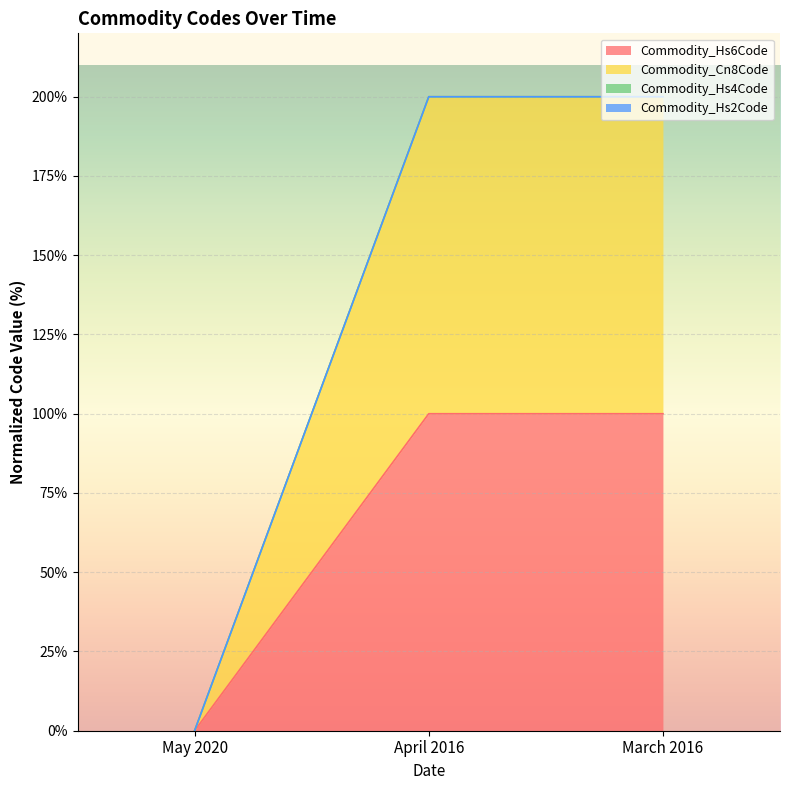

Reading left to right, transcribe all the data shown in this chart.

Commodity_Hs6Code: May 2020=0.0	April 2016=100.0	March 2016=100.0
Commodity_Cn8Code: May 2020=0.0	April 2016=200.0	March 2016=200.0